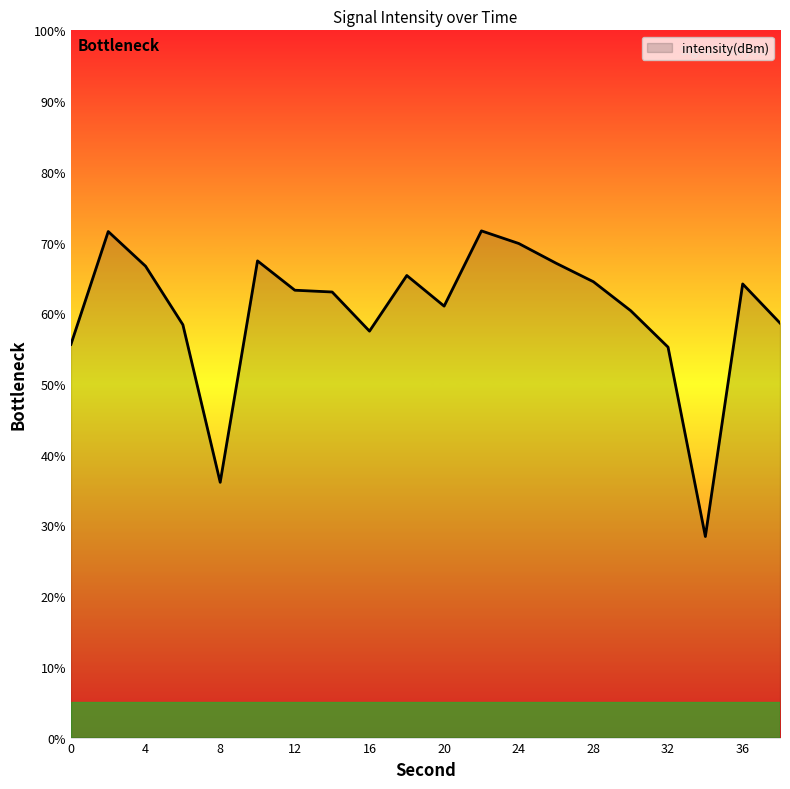

What is the maximum value shown in the chart?

71.6